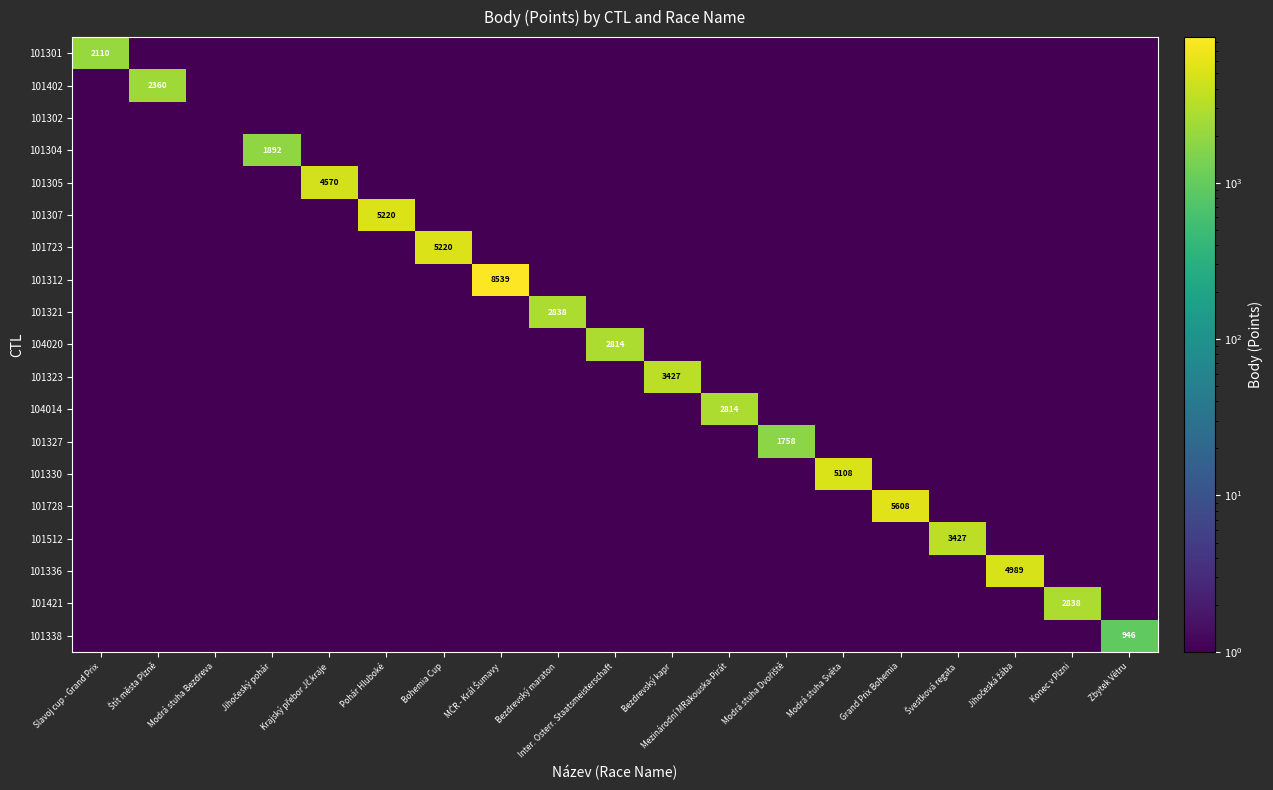

The value of 101728 at Modrá stuha Světa is 0.5. True or false?

True